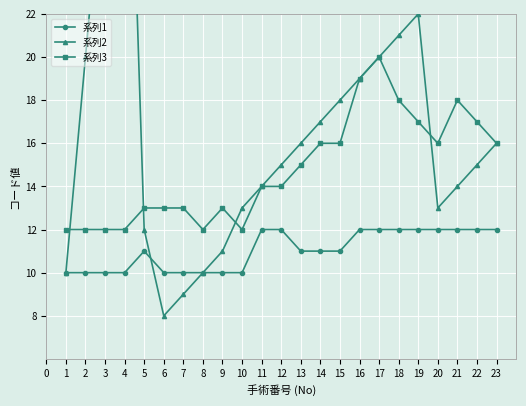

True or false: 系列1 and 系列3 cross at least once.

False